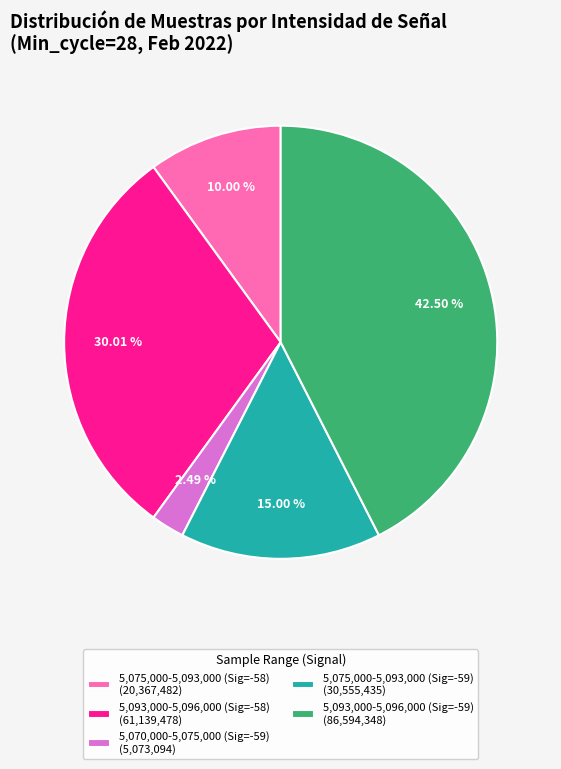

What is the ratio of the value at 5,093,000-5,096,000 (Sig=-59) (86,594,348) to the value at 5,093,000-5,096,000 (Sig=-58) (61,139,478)?

1.4